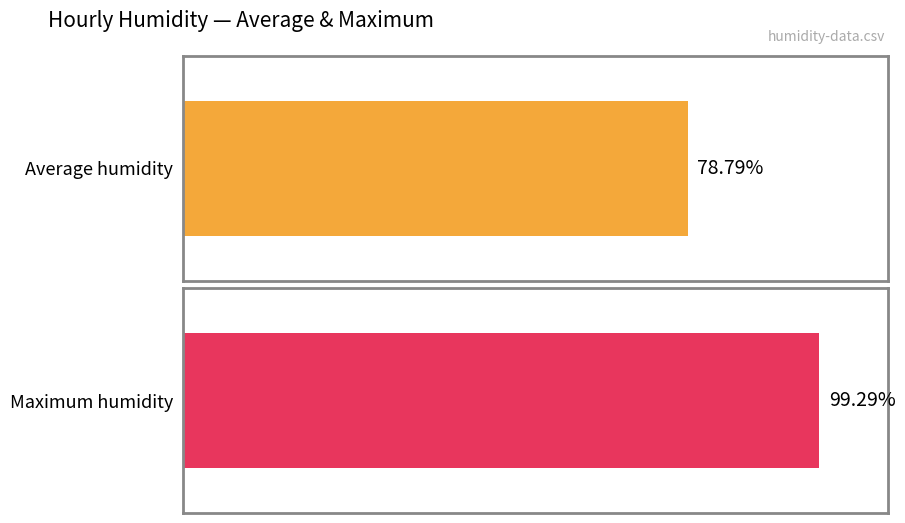

Rank the series at 18:00 from highest to lowest value.

Maximum humidity, Average humidity